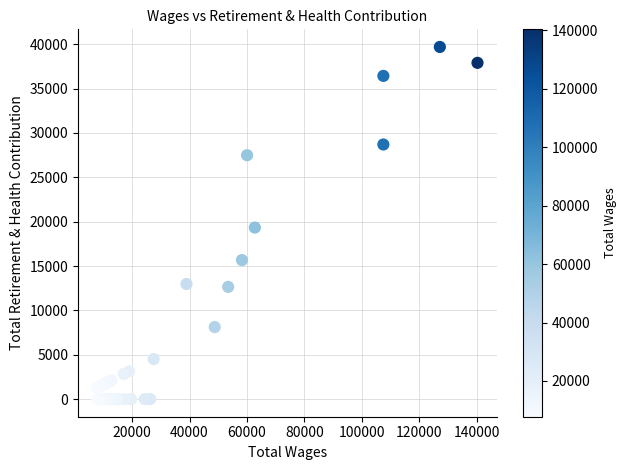

What Y value in the scatter plot is closest to 19845?

19336